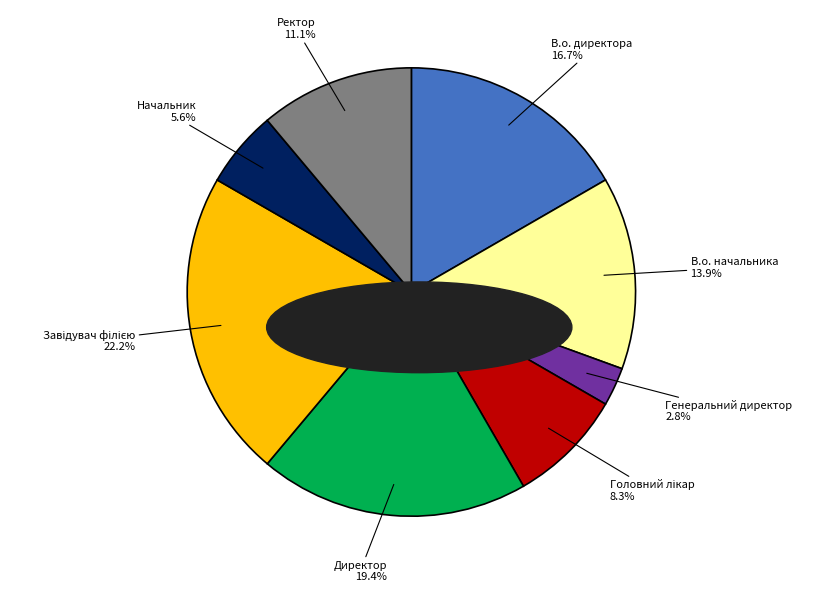

Does Генеральний директор represent more than half of the total?

No